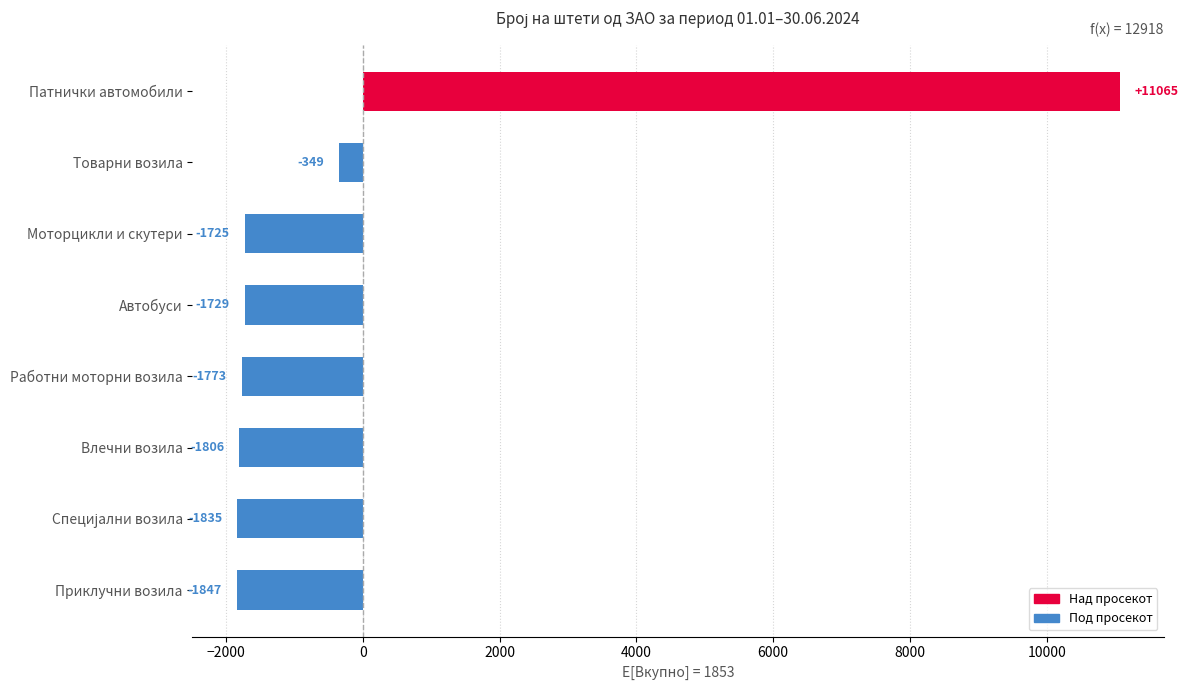

What value does the data have at Автобуси?

-1729.1